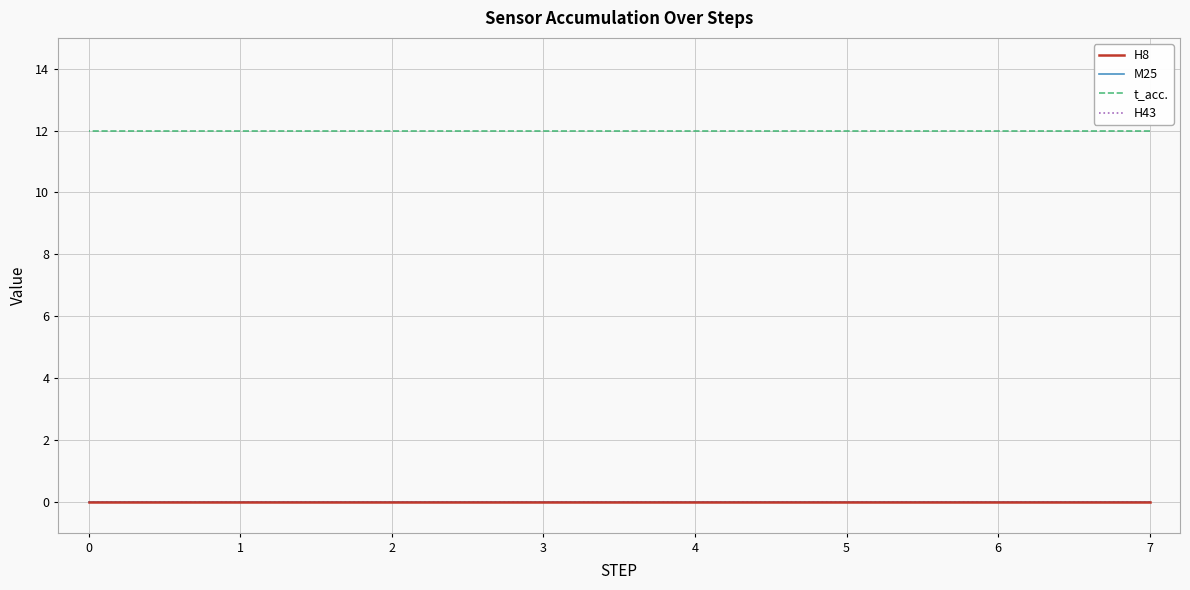

True or false: t_acc. and H8 intersect in this chart.

False